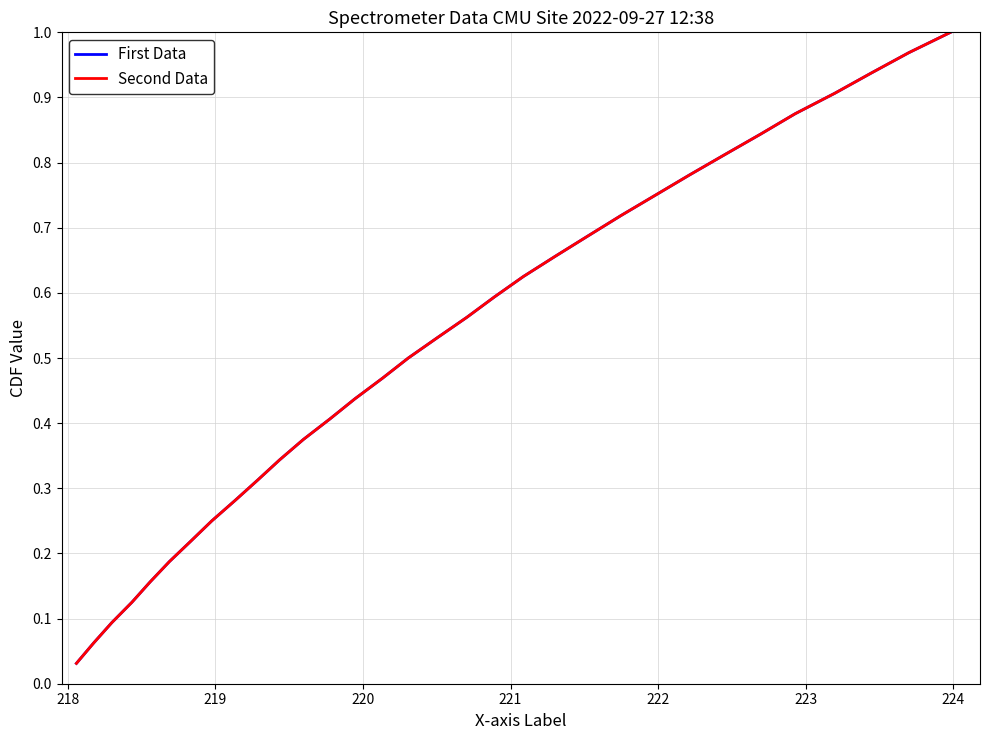

Does the chart have visible grid lines?

Yes